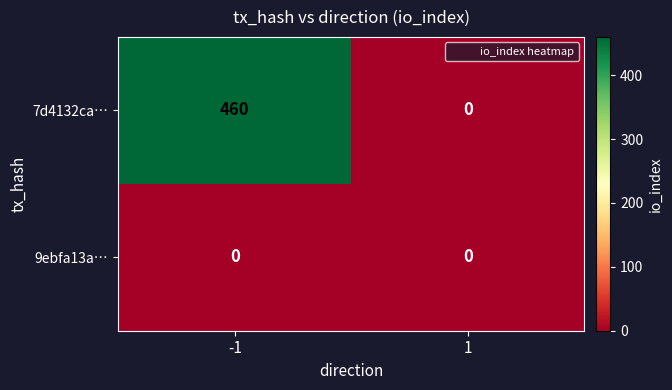

Rank the series by their maximum value, from lowest to highest.

9ebfa13a…, 7d4132ca…